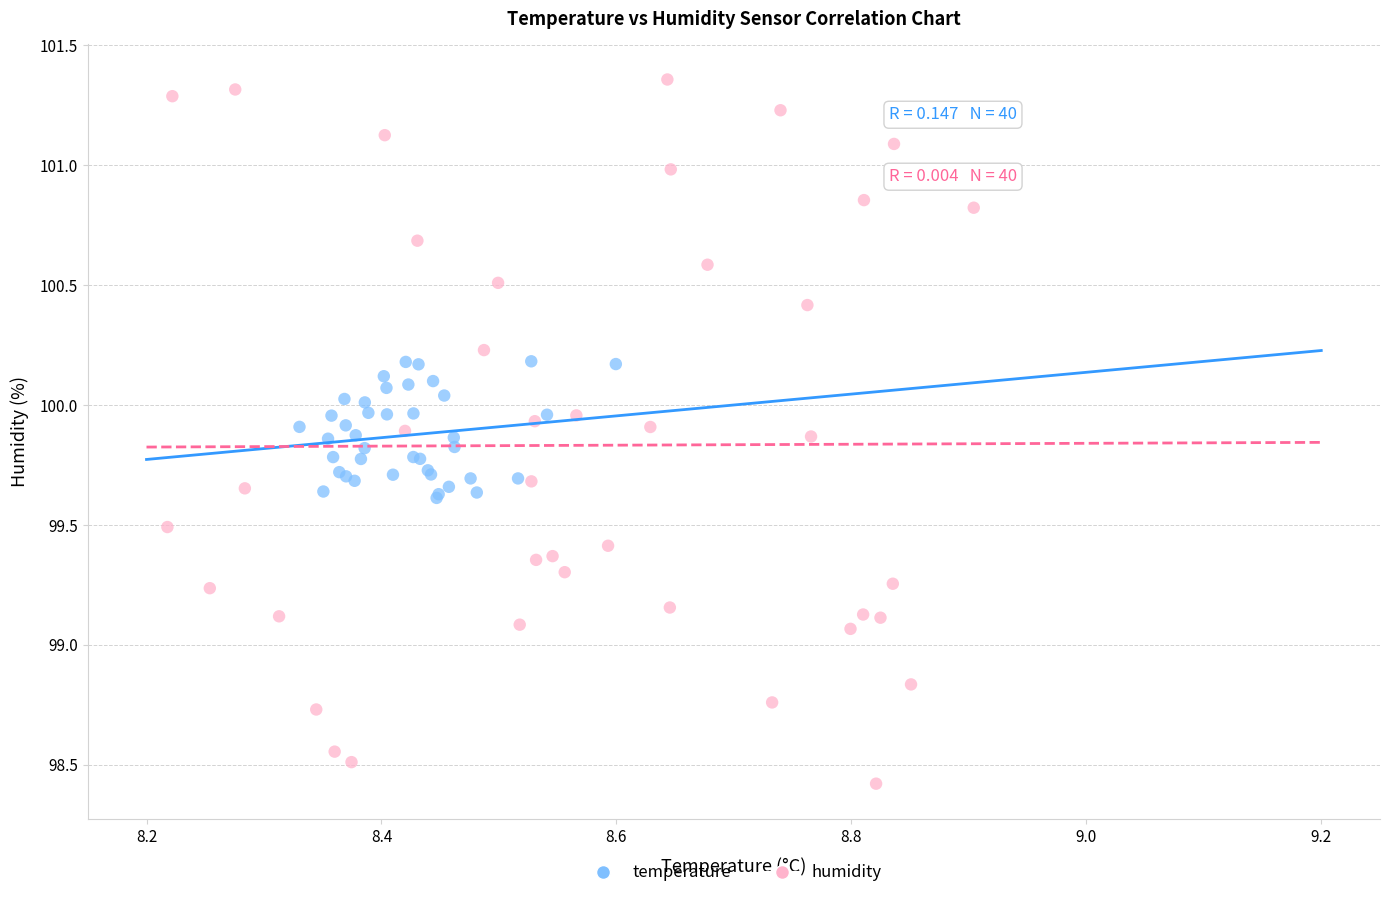

Which series contains the lowest Y value?

humidity